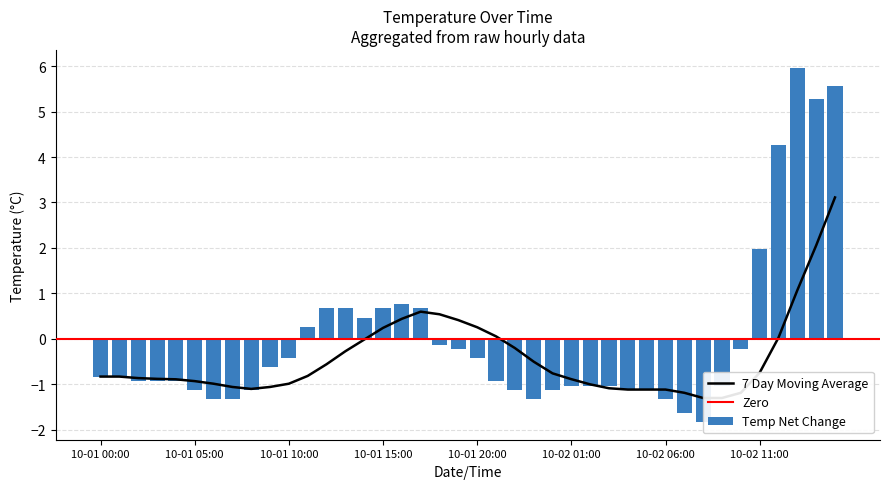

What is the value of the 11th bar from the left?

-0.4